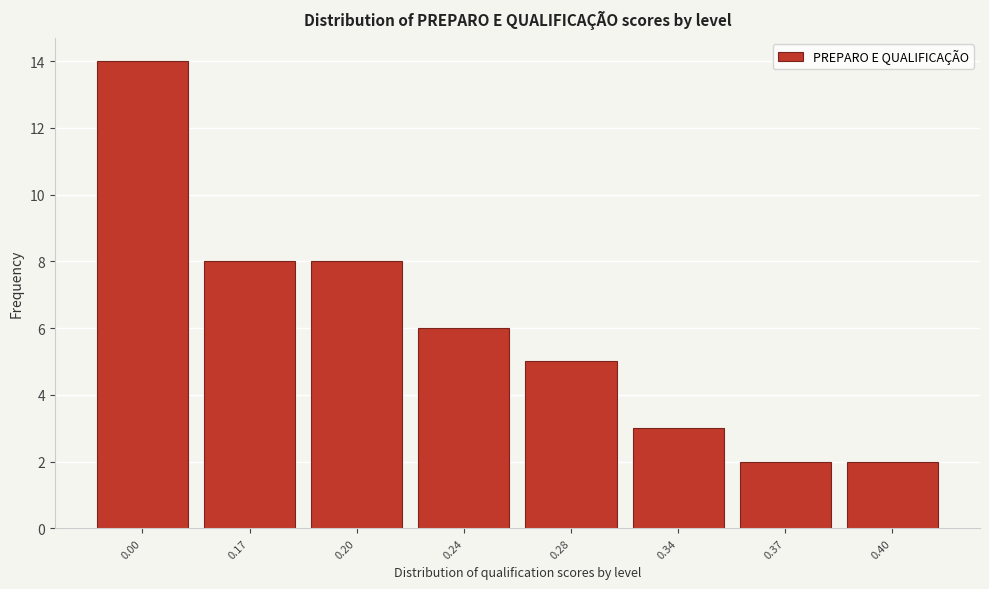

Reading left to right, transcribe all the data shown in this chart.

0.00=14	0.17=8	0.20=8	0.24=6	0.28=5	0.34=3	0.37=2	0.40=2